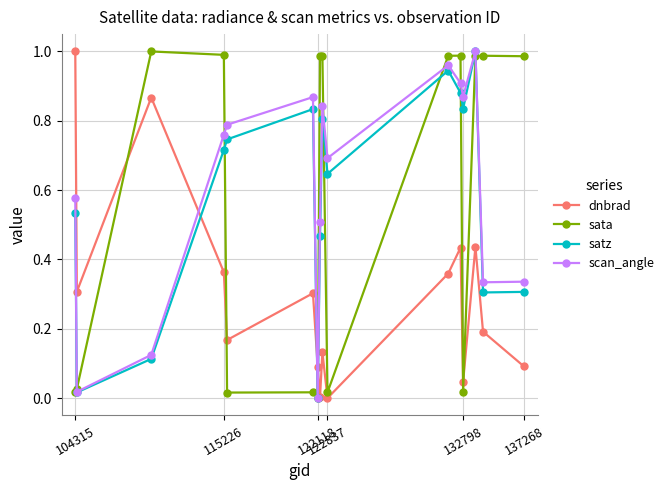

After their last crossing, which series has the higher values: satz or dnbrad?

satz